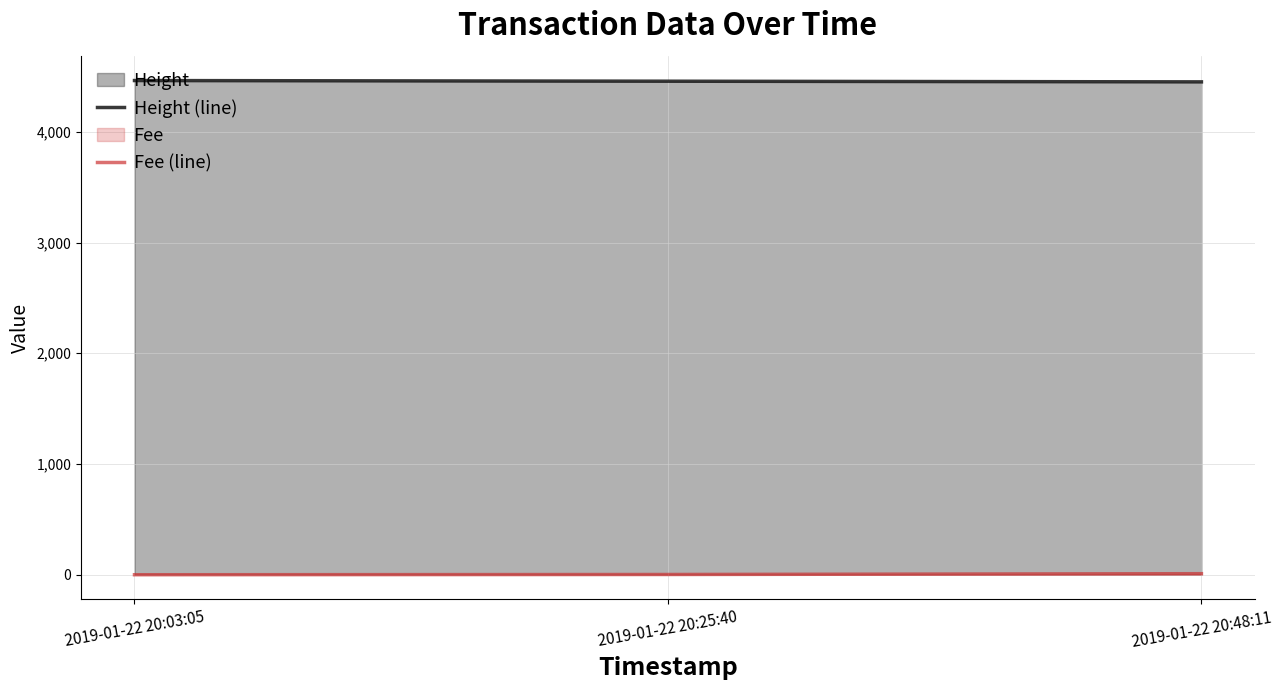

What is the sum of all Fee (line) values?

11.9